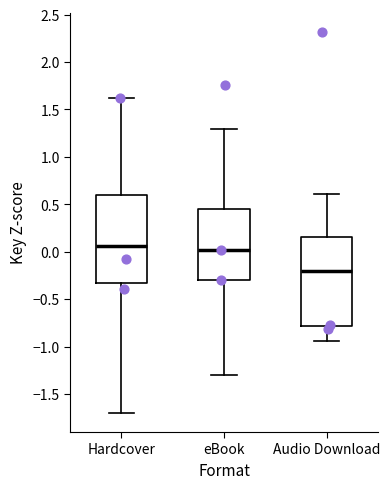

Reading left to right, read every box against the y-axis: the position of its median line, the range the box covers, and the ends of its whiskers. The values are not printed on the chart, so give them approximately, as read against the axis.

Hardcover: median 0.05, box -0.35 to 0.60, whiskers -1.70 to 1.60
eBook: median 0.00, box -0.30 to 0.45, whiskers -1.30 to 1.30
Audio Download: median -0.20, box -0.80 to 0.15, whiskers -0.95 to 0.60